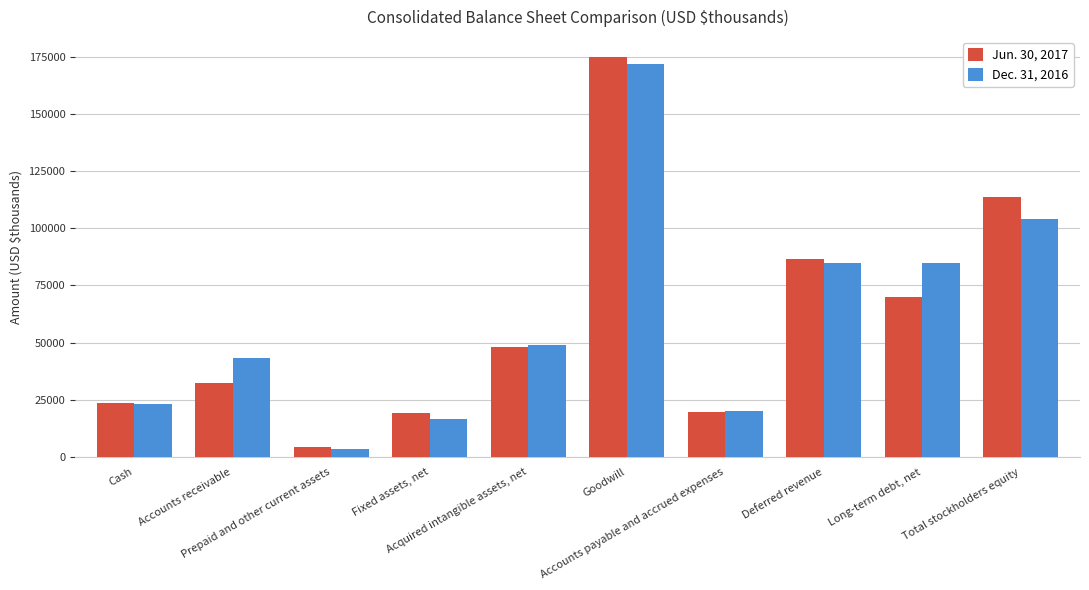

What is the label of the 9th bar from the right?

Accounts receivable